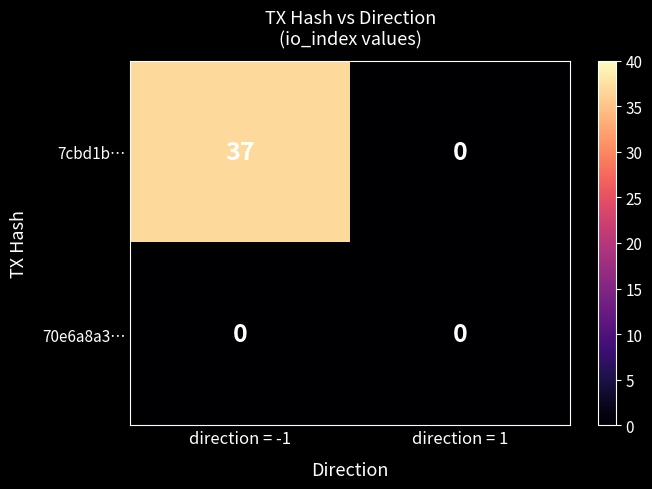

Which series has the largest range (max minus min)?

7cbd1b…